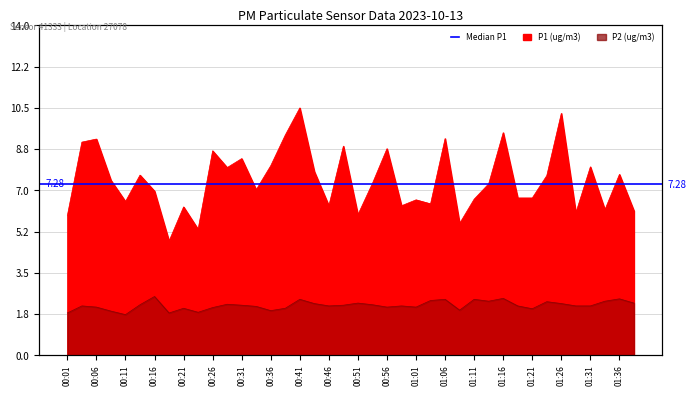

True or false: P2 and P1 intersect in this chart.

False